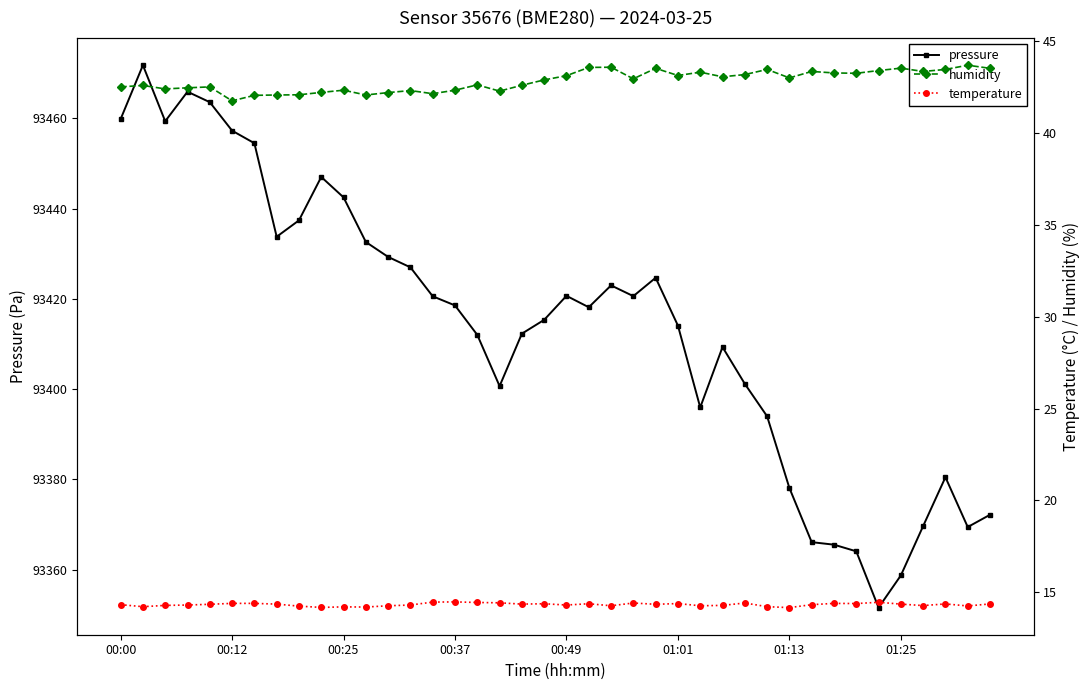

What are all the series names shown in the legend?

pressure, humidity, temperature